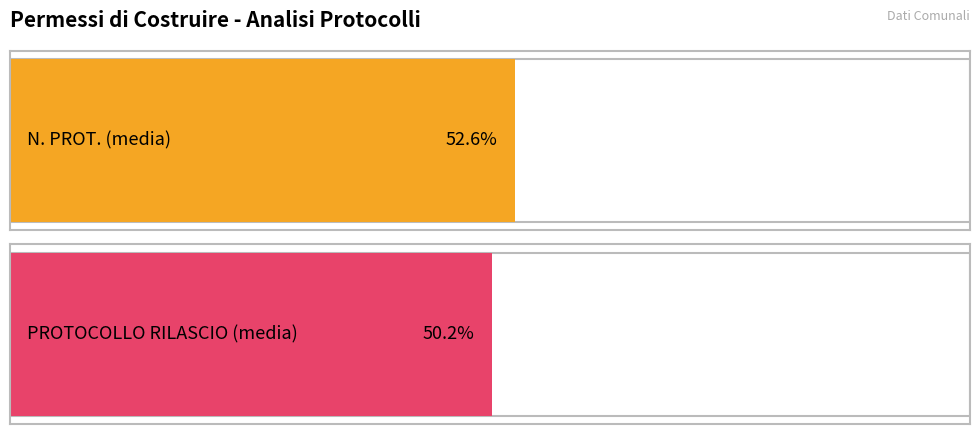

Rank the series by their average value, from highest to lowest.

N. PROT., PROTOCOLLO RILASCIO